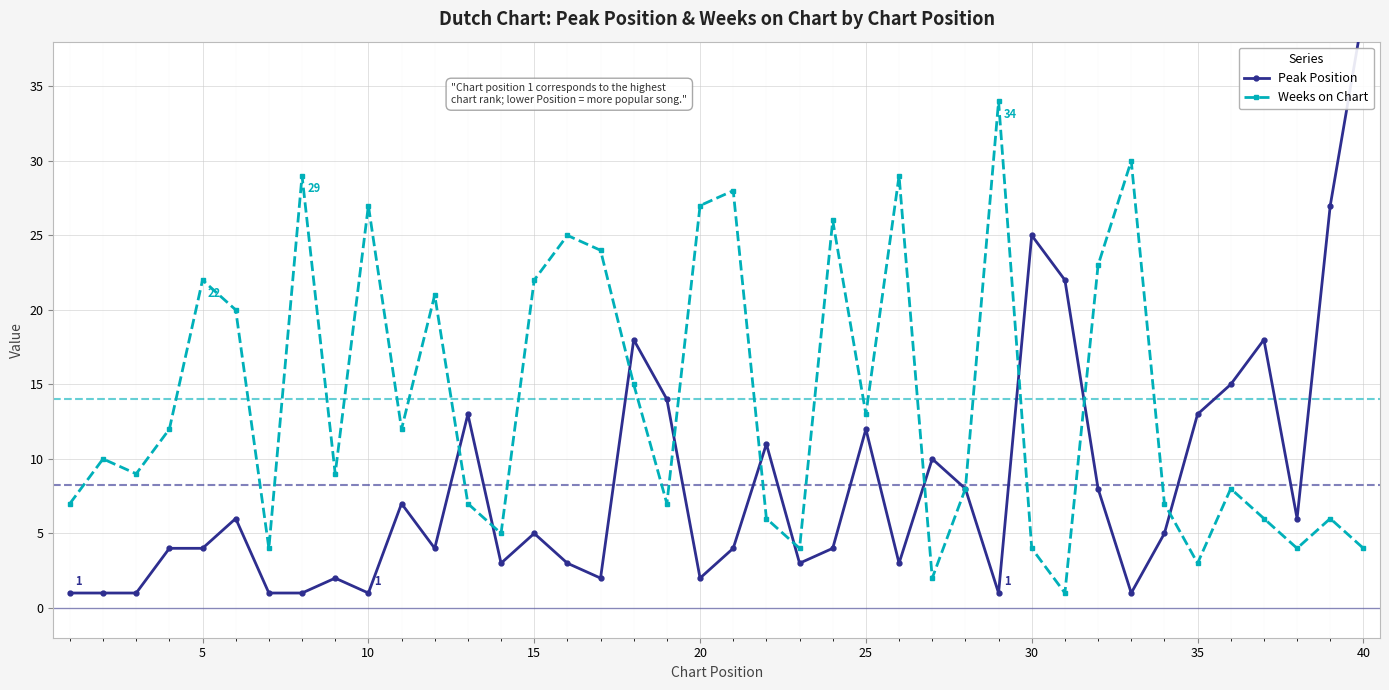

How many interior local peaks does the Weeks on Chart series have?

13